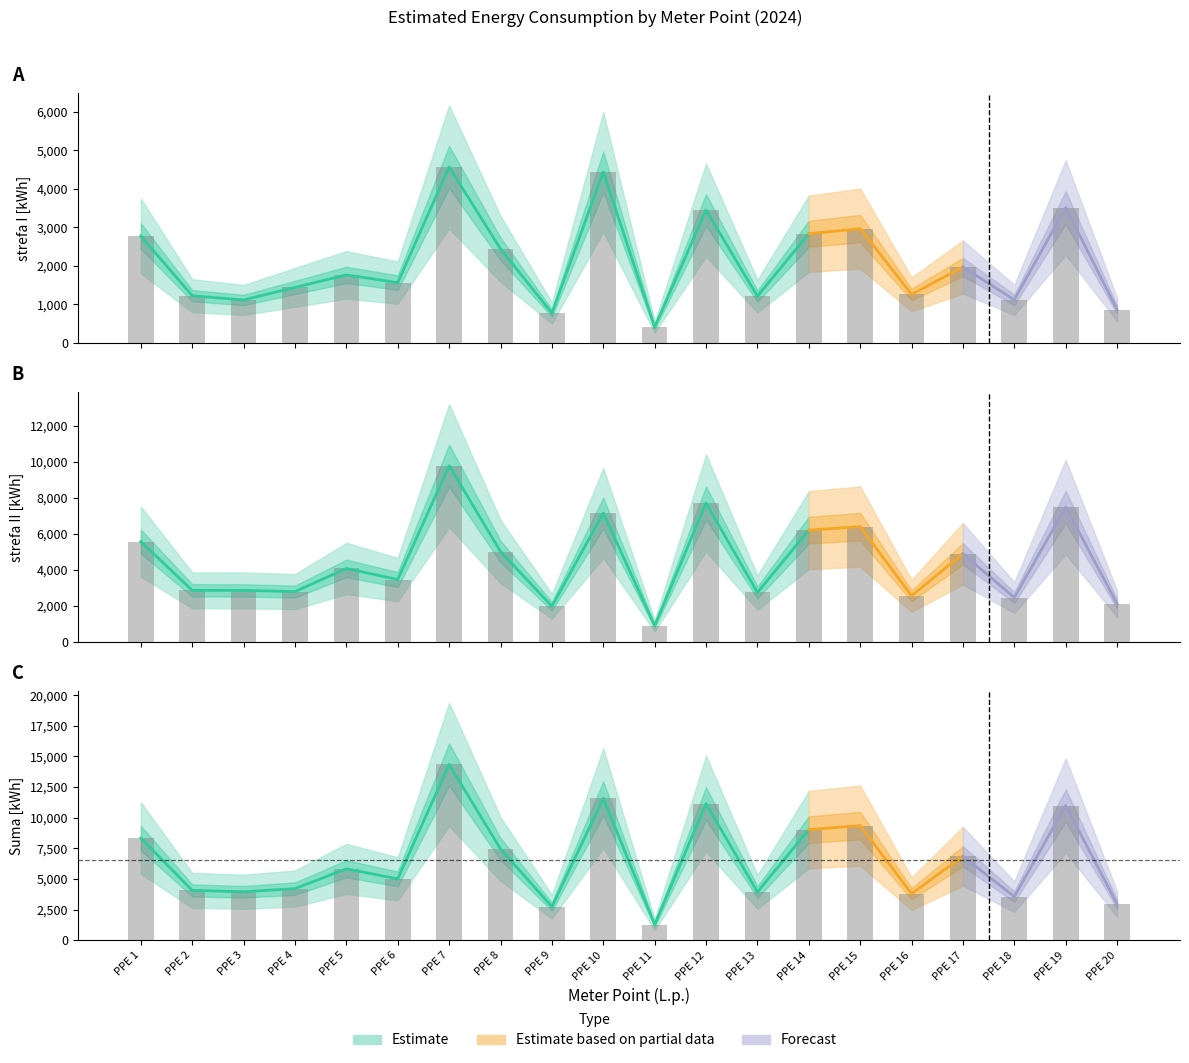

Reading left to right, list all the values displayed in this chart.

strefa I (2024): 2775	1224	1114	1441	1765	1565	4568	2441	774	4437	408	3448	1212	2832	2967	1260	1970	1117	3513	863
strefa II (2024): 5557	2852	2847	2781	4067	3451	9780	5008	1968	7146	882	7705	2732	6197	6391	2547	4884	2451	7481	2104
strefa I (total): 8332	4076	3961	4222	5832	5016	14348	7449	2742	11583	1290	11153	3944	9029	9358	3807	6854	3568	10994	2967